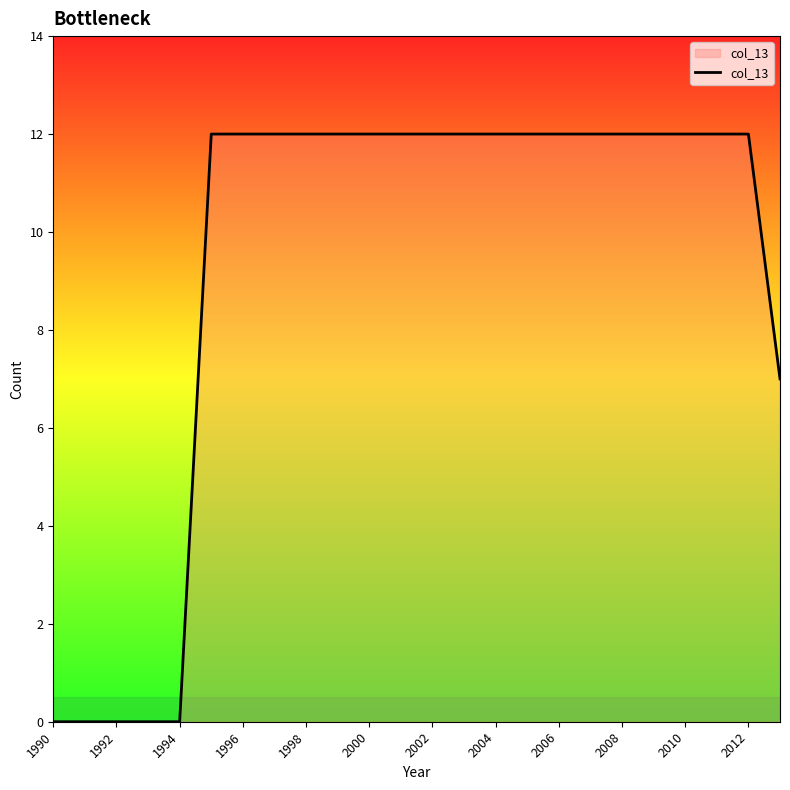

How many lines are shown in the chart?

1